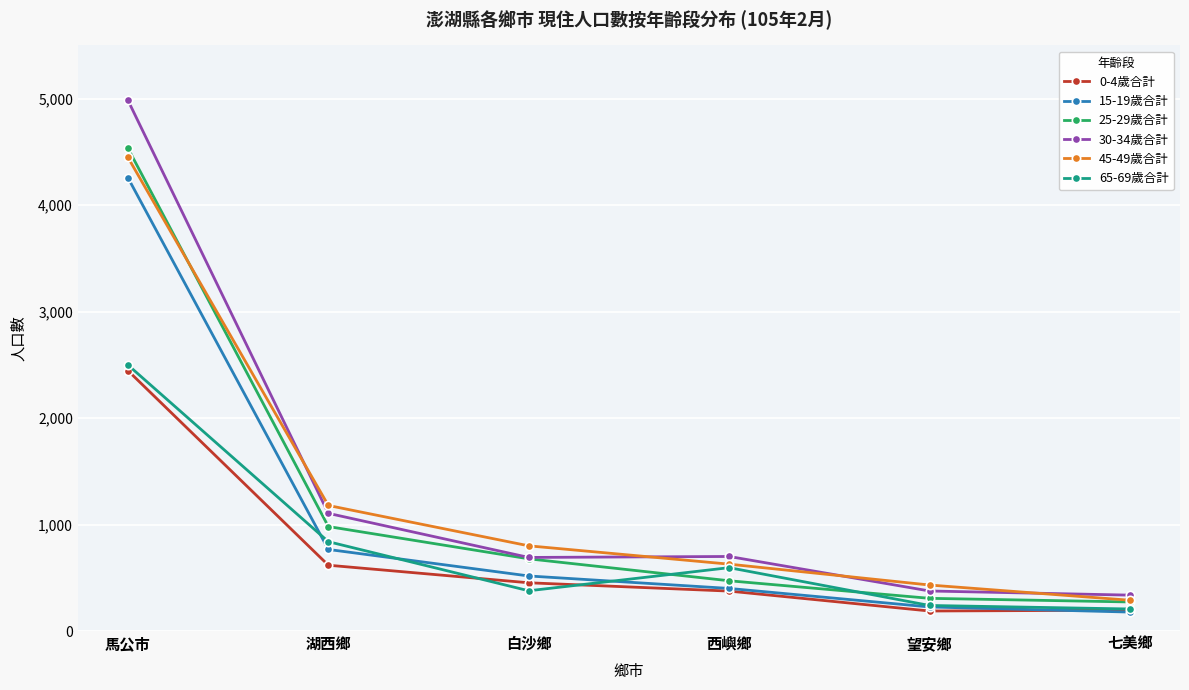

Which series has the widest spread of values?

30-34歲合計